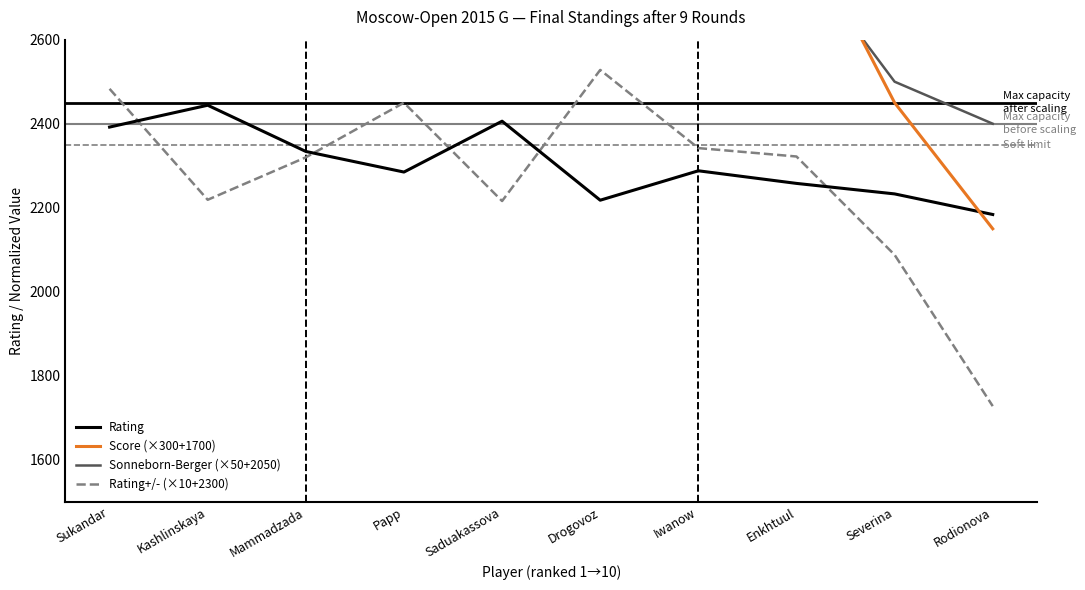

At which category is the sum across all series the highest?

Sukandar